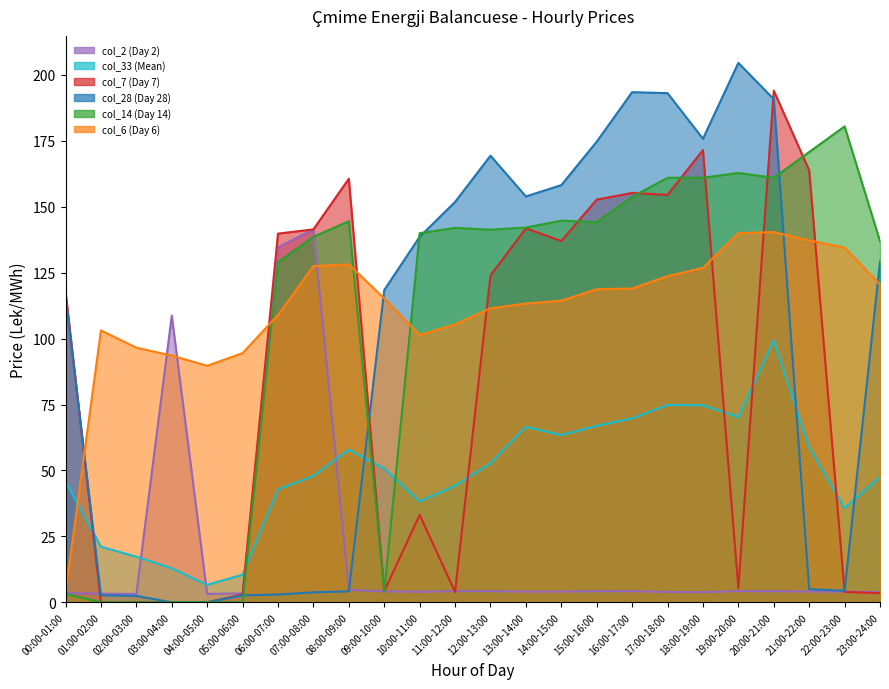

What is the label of the 15th point from the right?

09:00-10:00